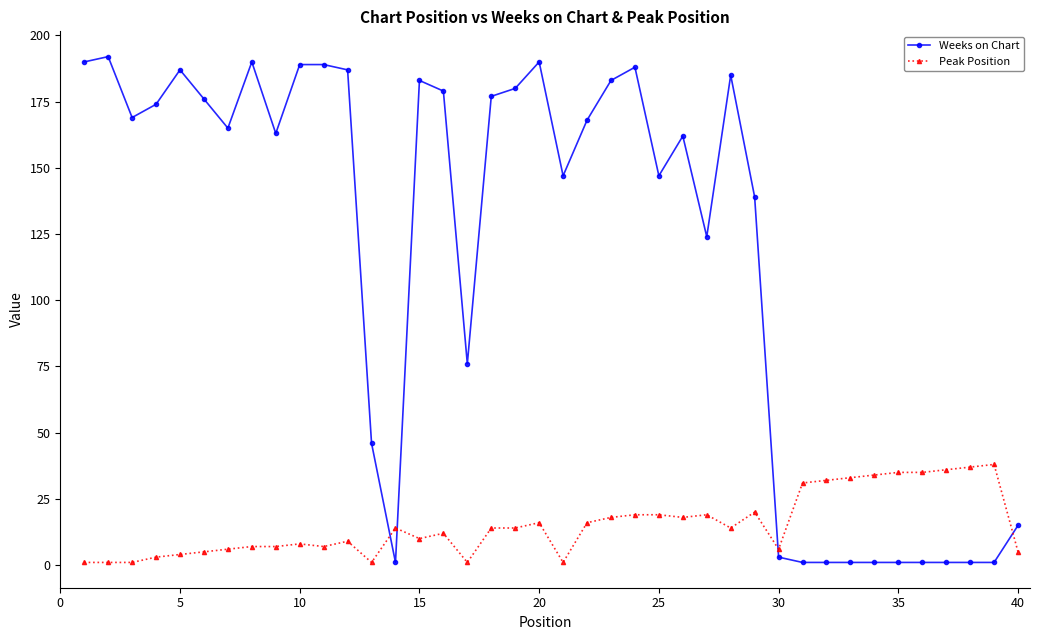

Reading left to right, transcribe all the data shown in this chart.

Weeks on Chart: 190	192	169	174	187	176	165	190	163	189	189	187	46	1	183	179	76	177	180	190	147	168	183	188	147	162	124	185	139	3	1	1	1	1	1	1	1	1	1	15
Peak Position: 1	1	1	3	4	5	6	7	7	8	7	9	1	14	10	12	1	14	14	16	1	16	18	19	19	18	19	14	20	6	31	32	33	34	35	35	36	37	38	5